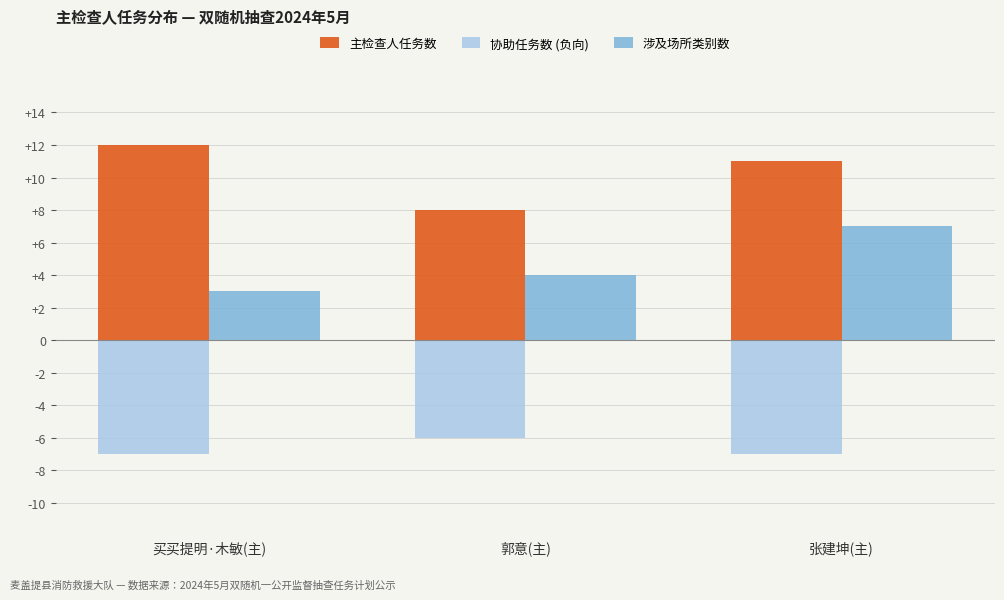

At which category is the sum across all series the highest?

张建坤(主)